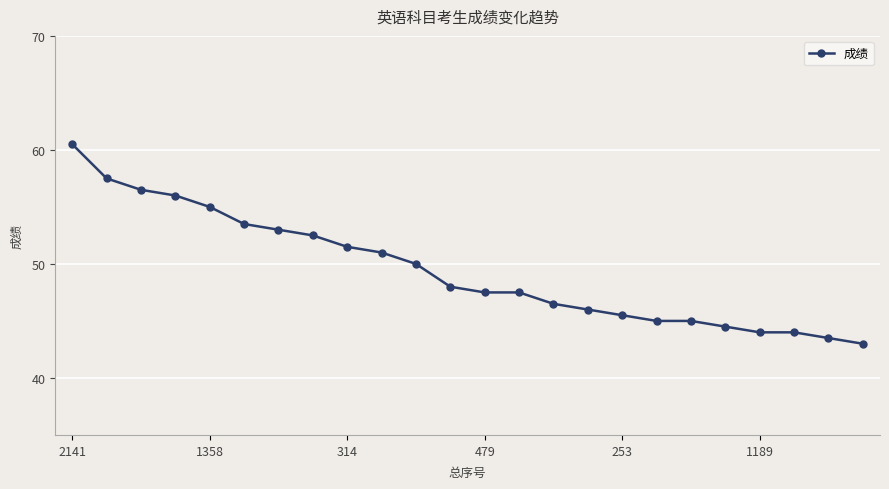

What is the difference between the maximum and second lowest values?

17.0